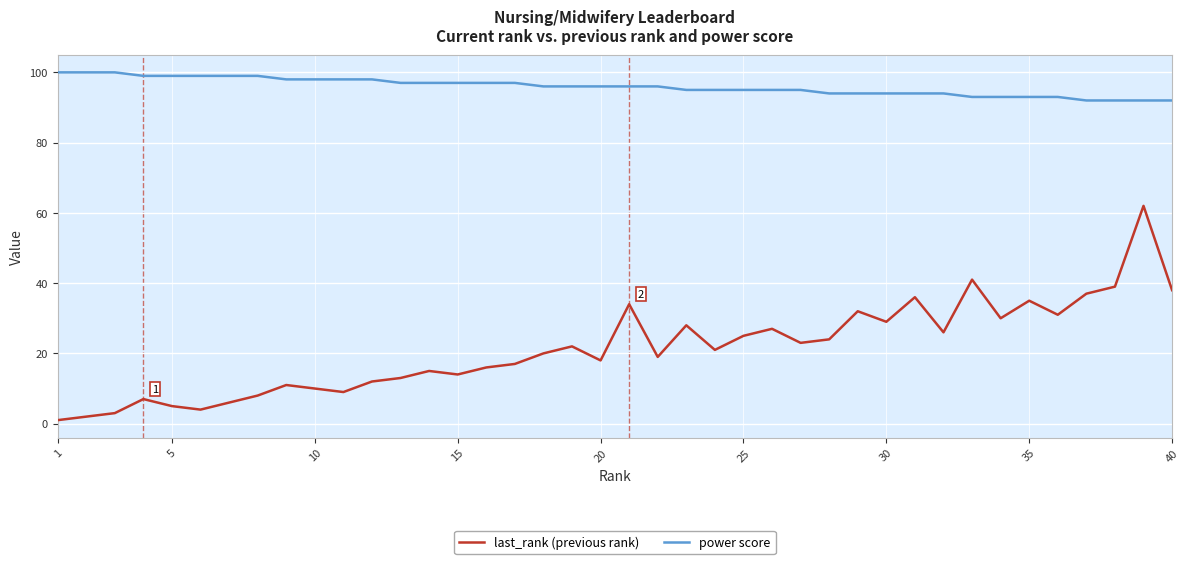

Which series has the largest total across all categories?

power score